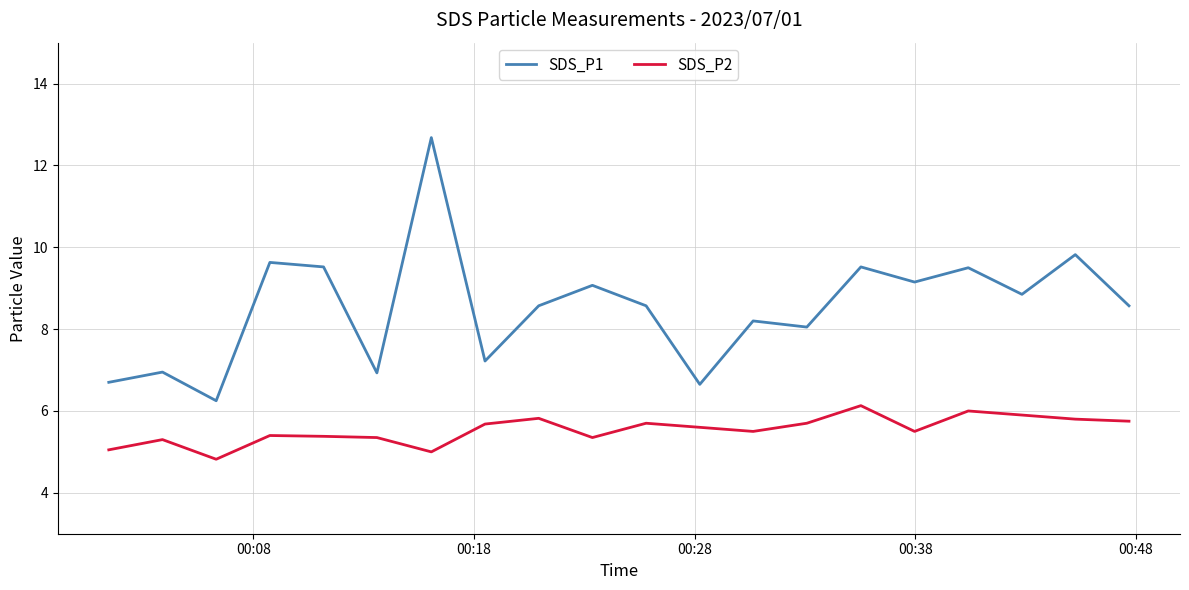

How many values in the SDS_P1 series exceed 8?

14